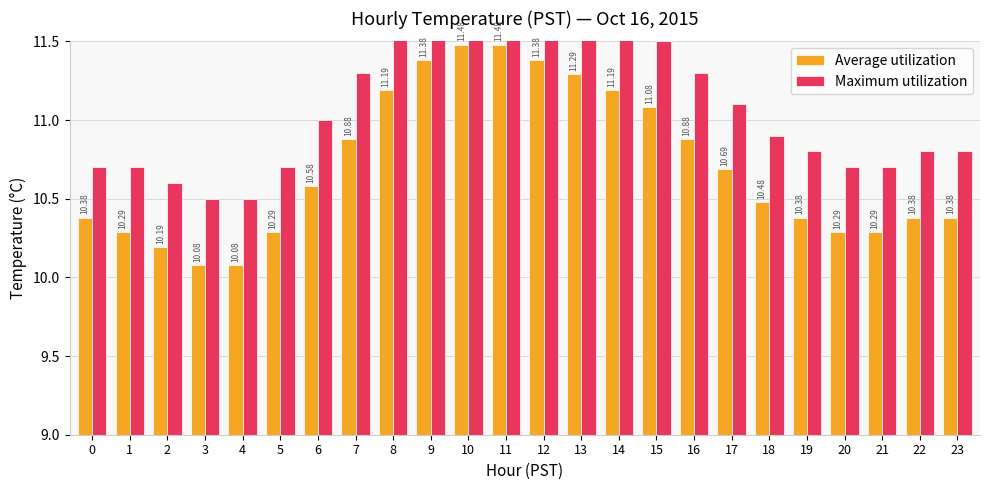

At which label is Average utilization closest to 10?

3